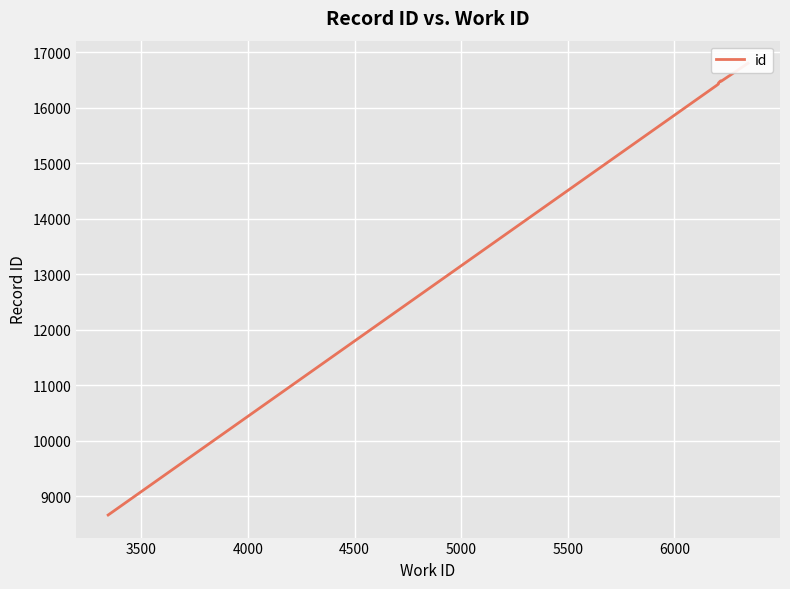

How many lines are shown in the chart?

1